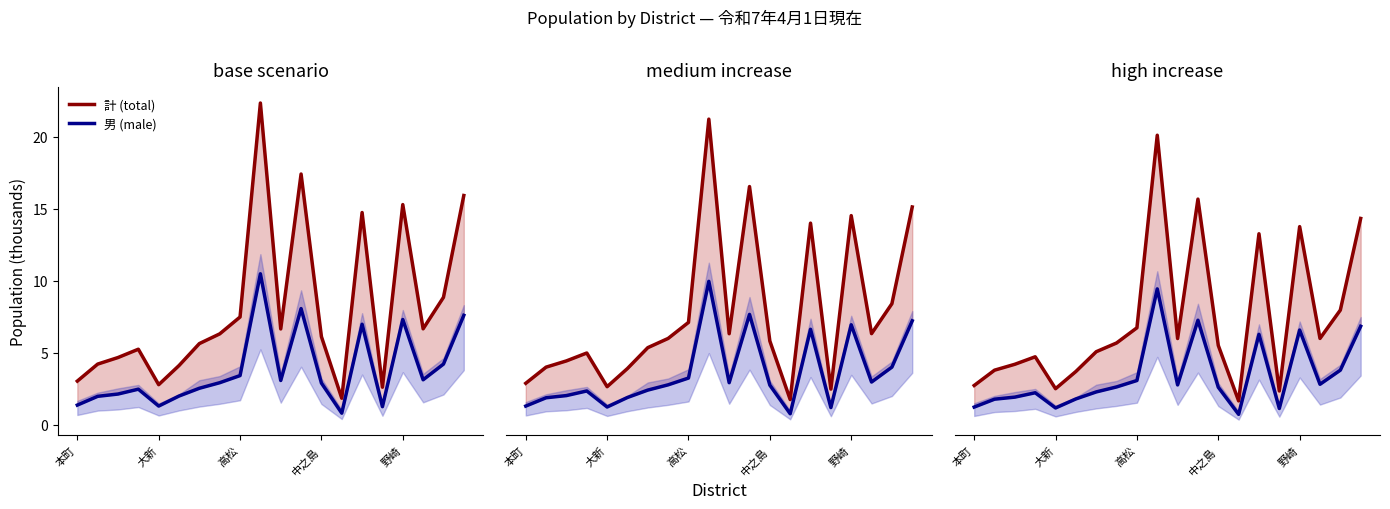

What position from the left is 大新?

2